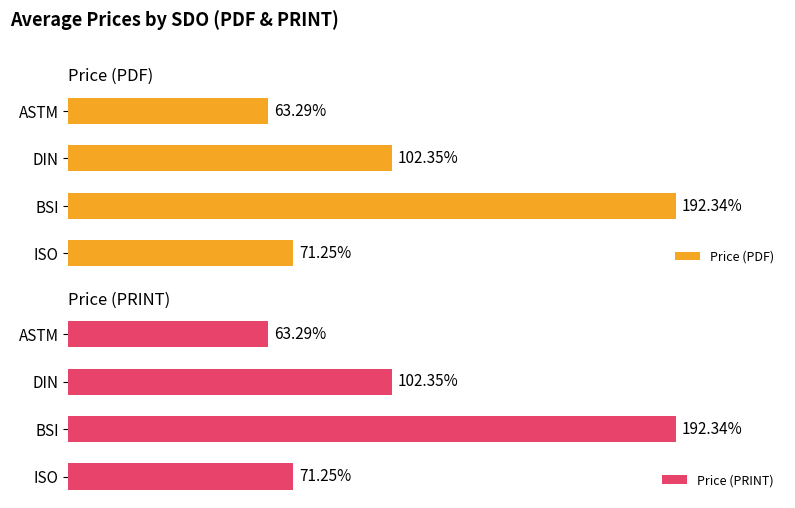

Where is Price (PRINT) nearest to the value 127?

DIN